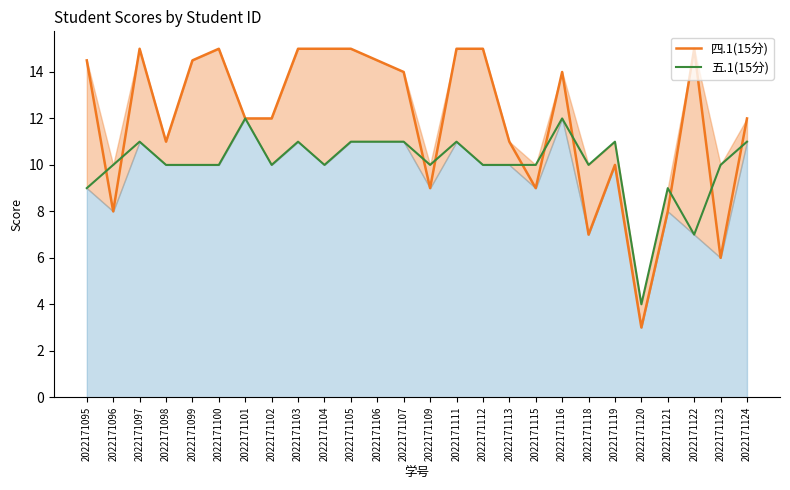

List the series in order of their peak value, lowest first.

五.1(15分), 四.1(15分)